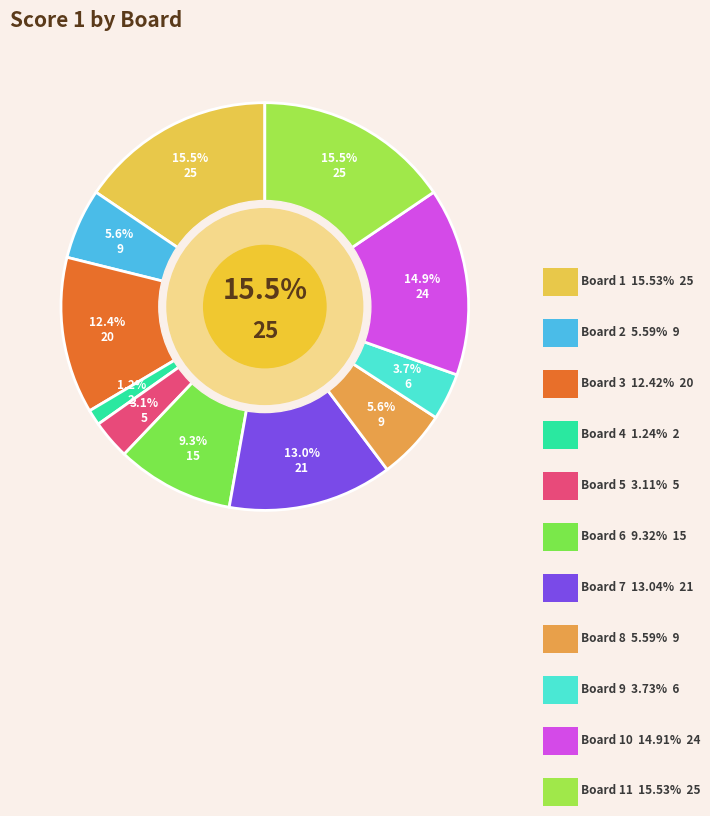

What is the largest slice in the pie chart?

Board 1